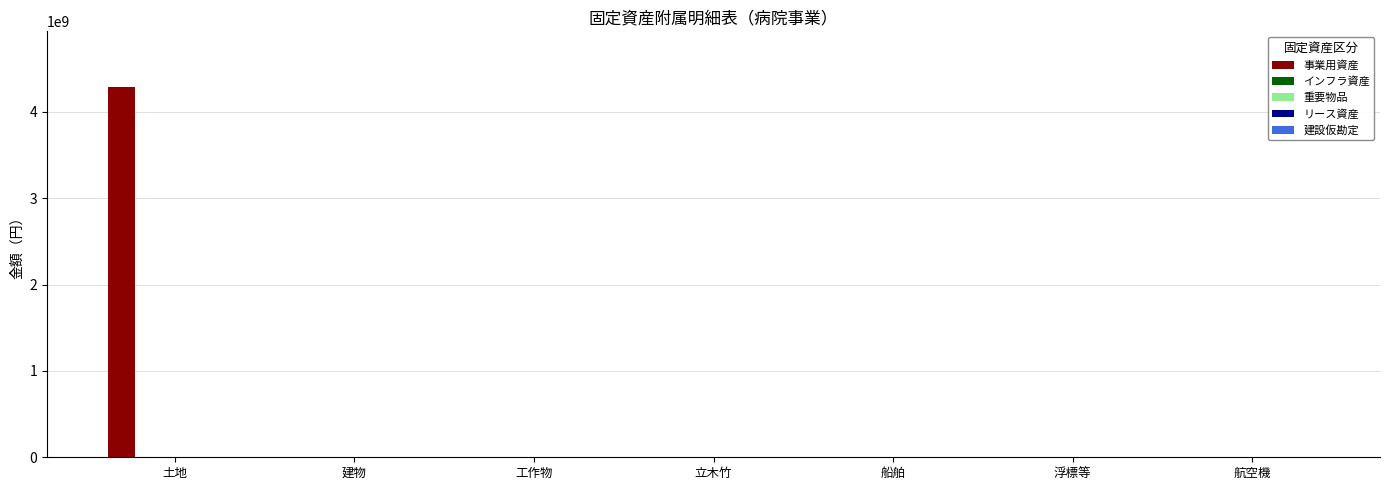

What is the maximum value shown in the chart?

4290165628